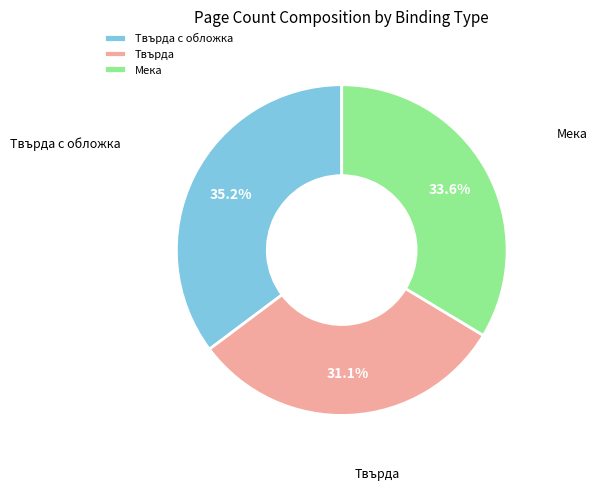

Between Мека and Твърда, which is larger?

Мека